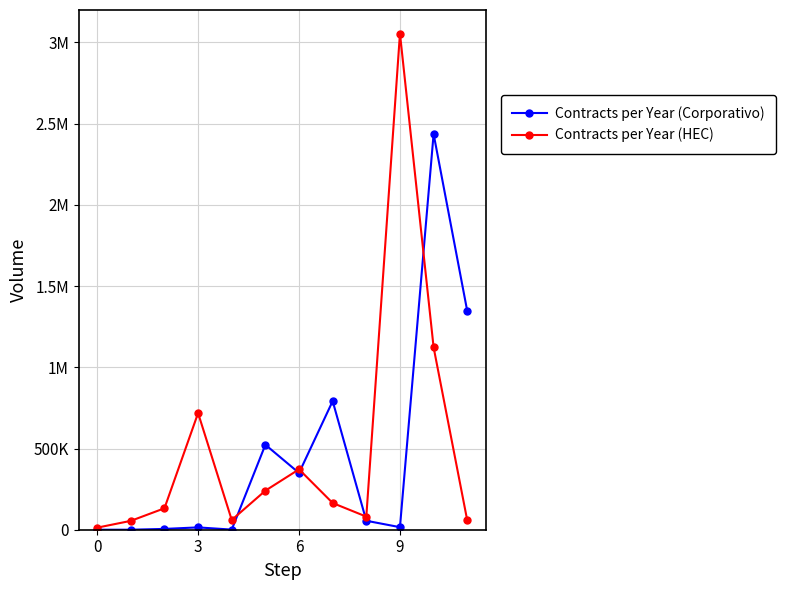

Reading left to right, transcribe all the data shown in this chart.

Contracts per Year (Corporativo): 1.0	1.0	4990.0	14337.6	659.9	523250.0	349477.4	792000.0	55140.7	15648.0	2436655.0	1346560.9
Contracts per Year (HEC): 12720.0	54588.0	132000.0	718200.0	60000.0	240499.9	371885.4	164400.0	80682.0	3054922.9	1123200.0	57600.0